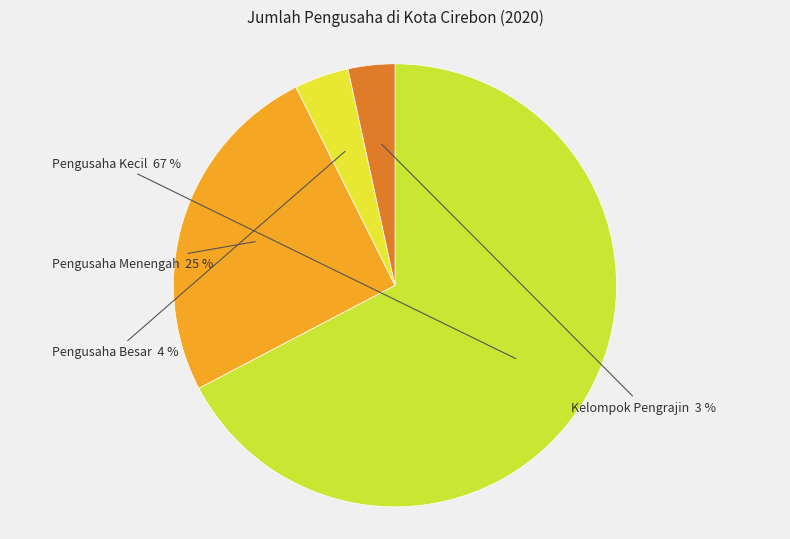

To the nearest percent, what is the difference between the Kelompok Pengrajin and Pengusaha Besar slice percentages?

1%